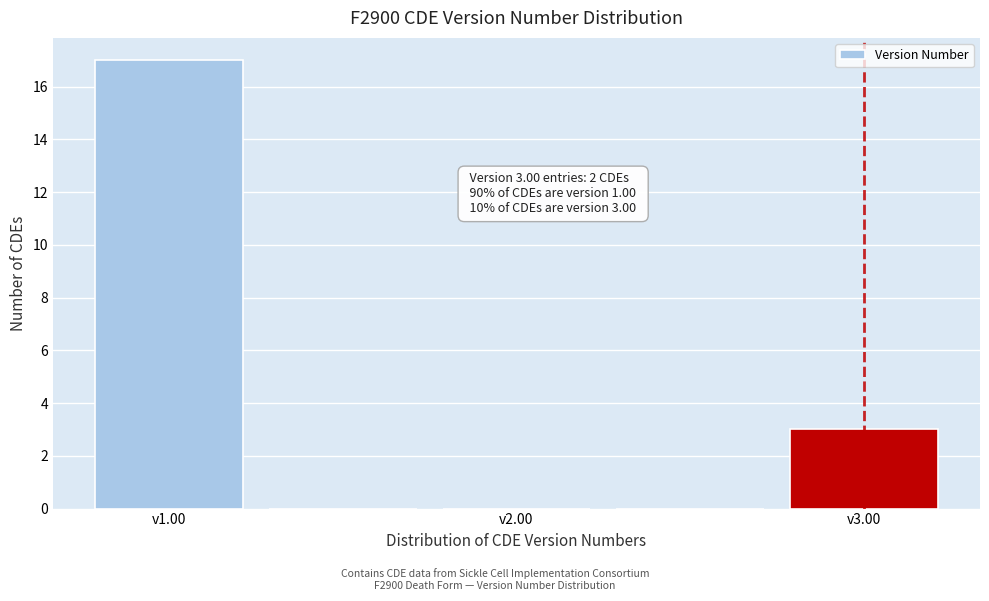

Over which range of the x-axis is the bar tallest?

0.75 to 1.25